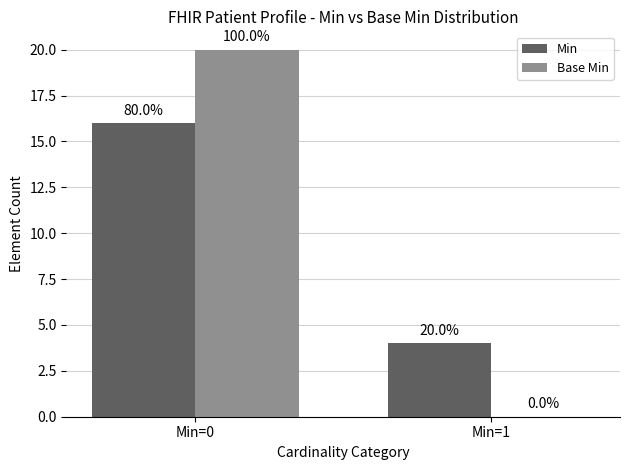

Is the value of Min at Min=1 greater than the value of Base Min at Min=1?

Yes